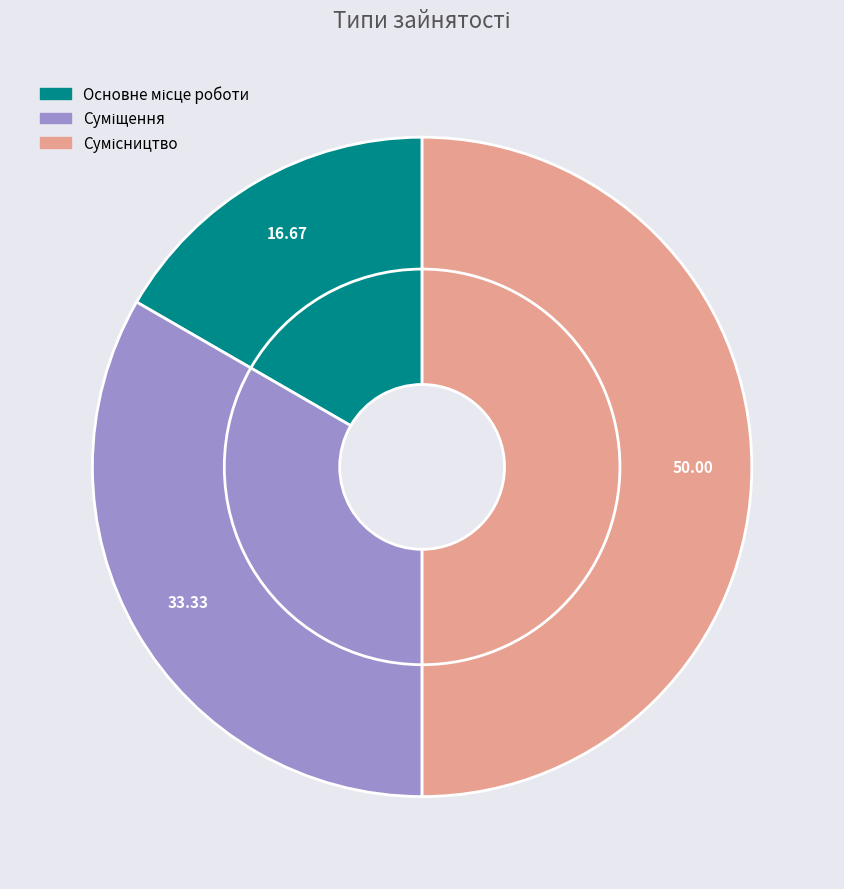

To the nearest percent, what is the difference between the Основне місце роботи and Суміщення slice percentages?

17%